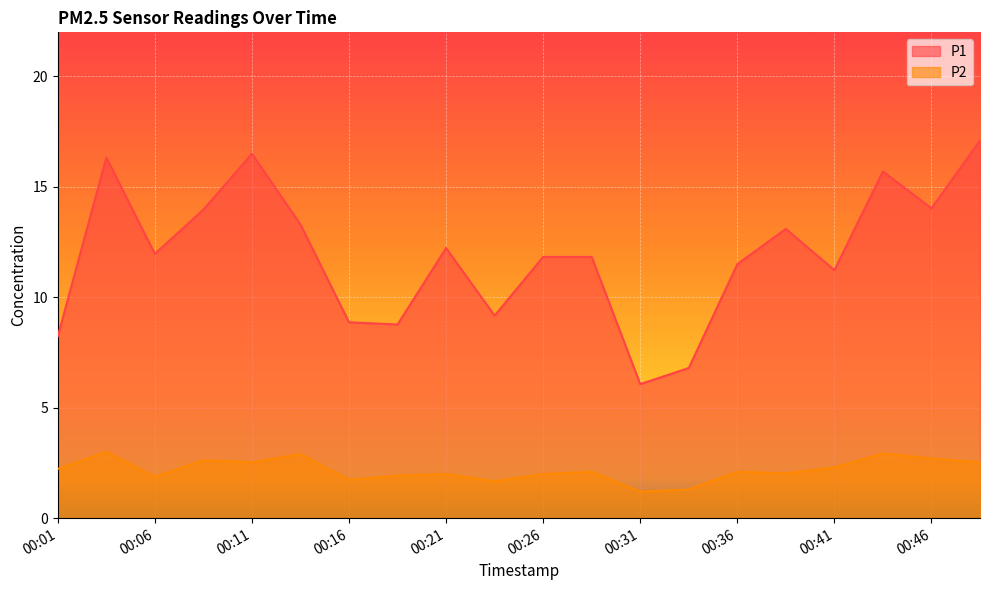

What are all the series names shown in the legend?

P1, P2